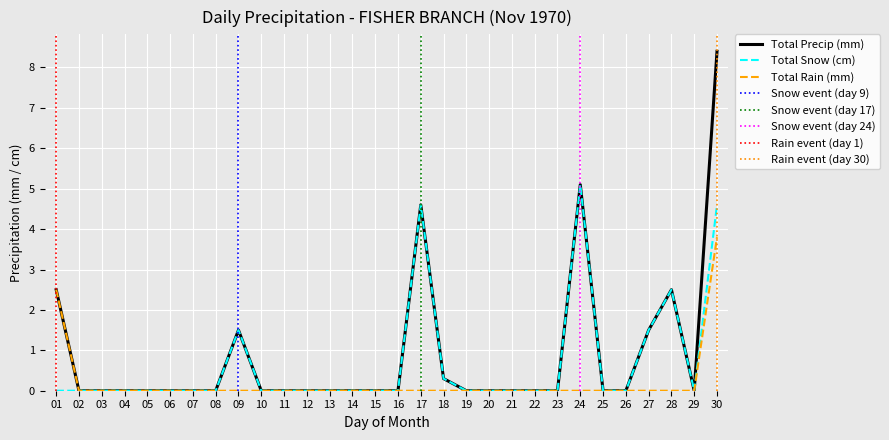

At which category is the sum across all series the highest?

30